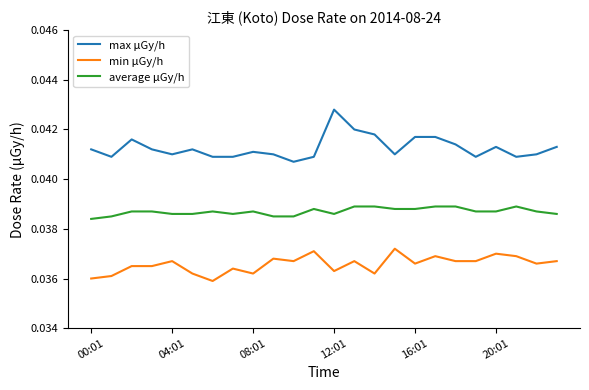

Rank the series by their average value, from lowest to highest.

min μGy/h, average μGy/h, max μGy/h